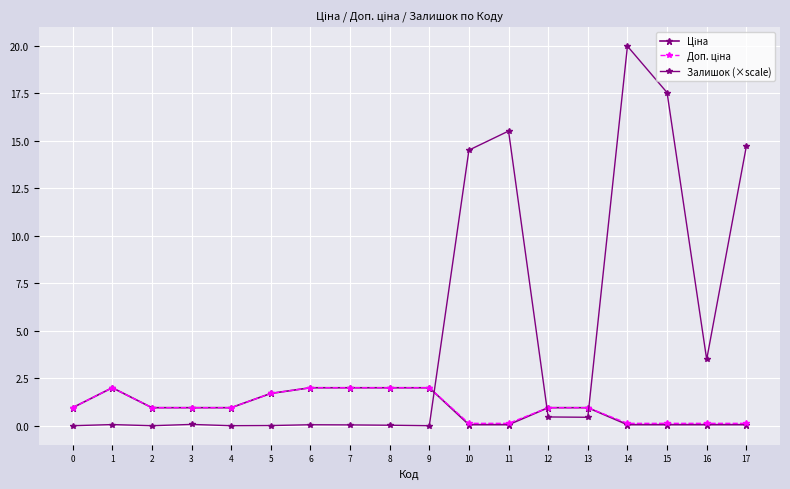

How many lines are shown in the chart?

3